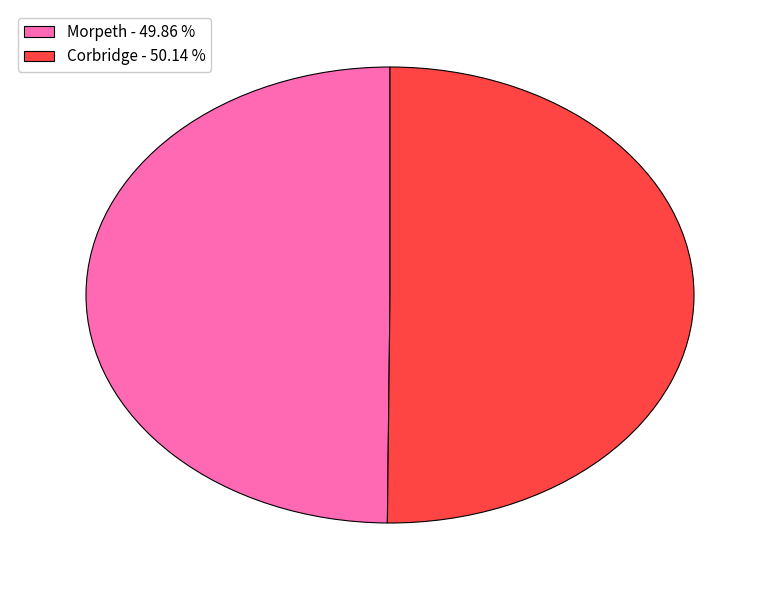

What is the ratio of the value at Corbridge - 50.14 % to the value at Morpeth - 49.86 %?

1.0